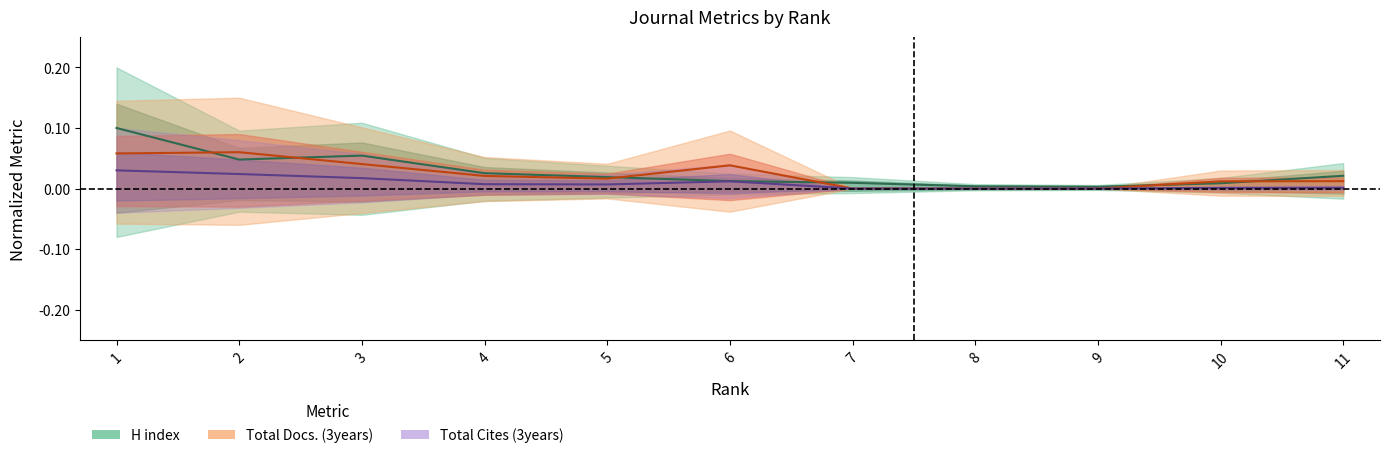

Rank the series by their average value, from lowest to highest.

Total Cites (3years), Total Docs. (3years), H index